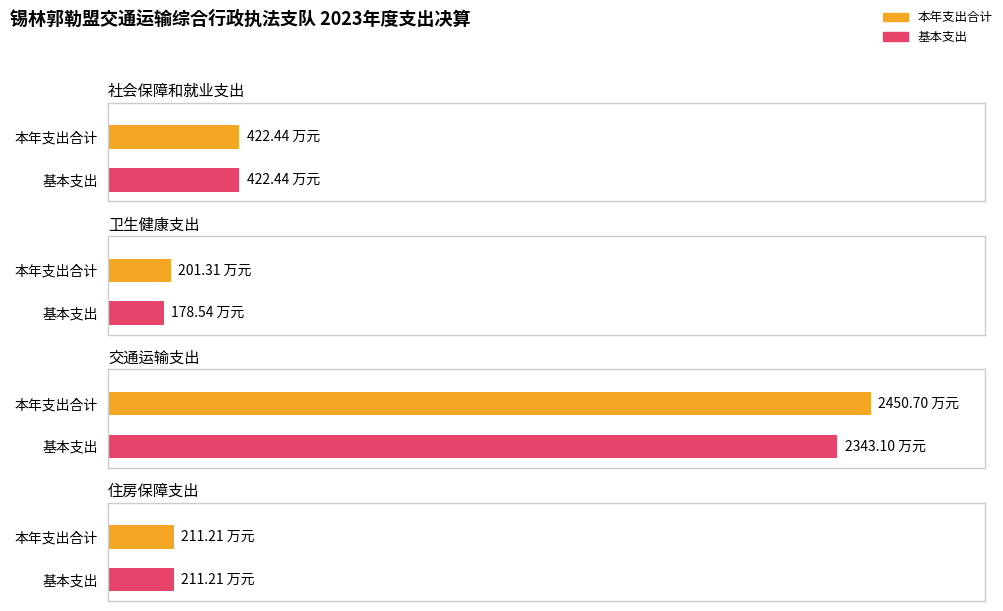

What is the difference between the maximum and minimum values in the 本年支出合计 series?

2249.4